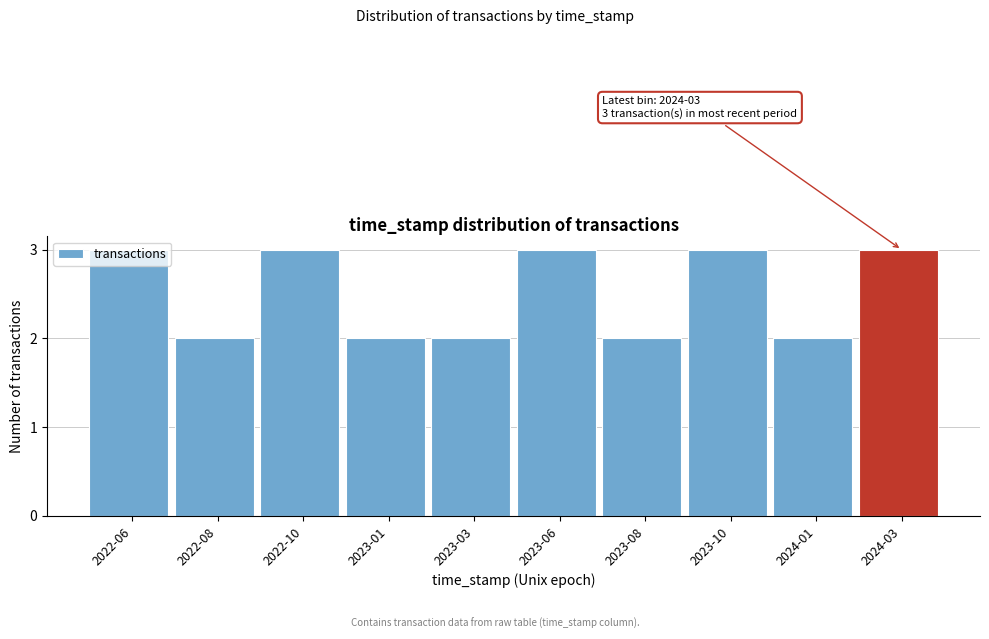

What is the ratio of the value at 2022-06 to the value at 2024-01?

1.5